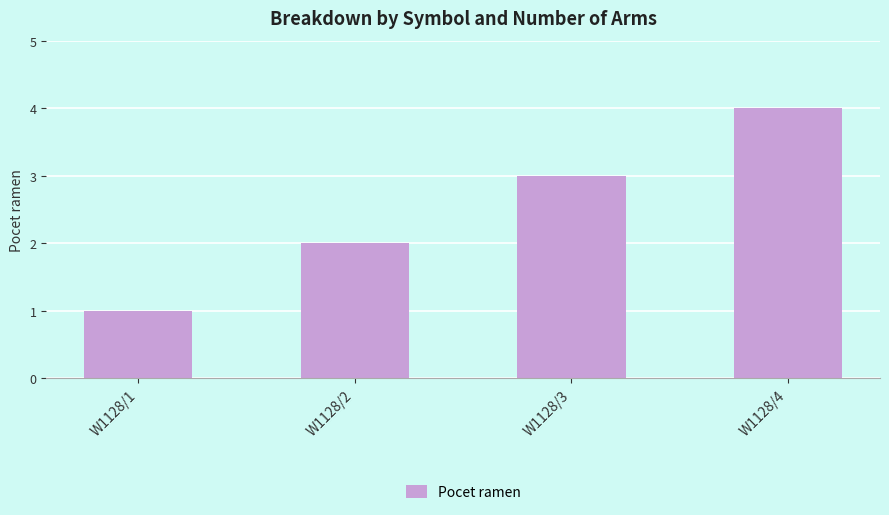

How many bars are there in total?

4